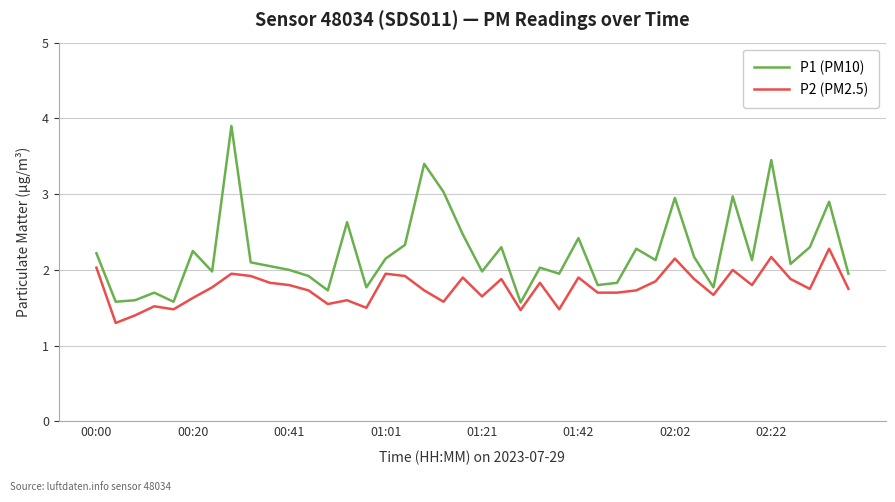

True or false: P1 (PM10) and P2 (PM2.5) intersect in this chart.

False